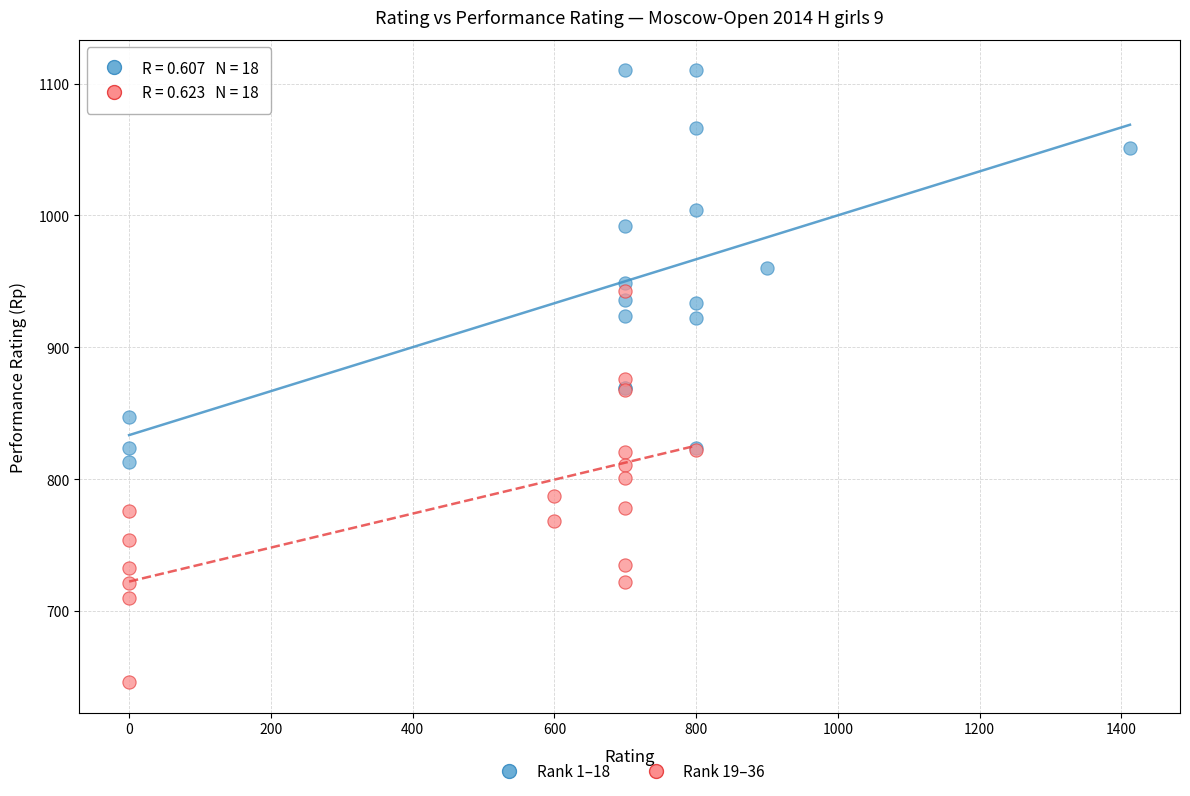

Which series contains the highest Y value?

Rank 1–18